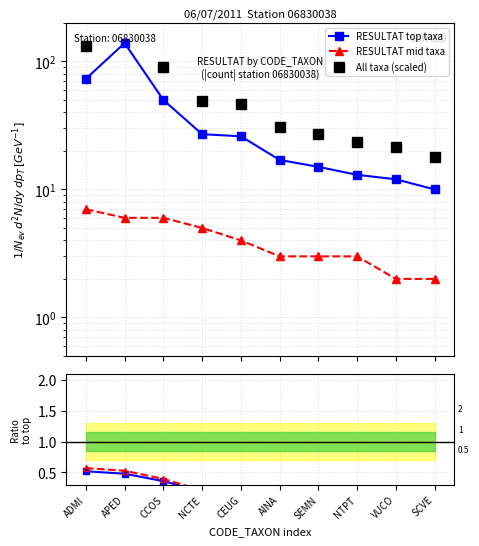

Reading left to right, what are all the values shown in this chart?

RESULTAT top taxa: ADMI=73.0	APED=139.0	CCOS=50.0	NCTE=27.0	CEUG=26.0	AINA=17.0	SEMN=15.0	NTPT=13.0	VUCO=12.0	SCVE=10.0
RESULTAT mid taxa: ADMI=7.0	APED=6.0	CCOS=6.0	NCTE=5.0	CEUG=4.0	AINA=3.0	SEMN=3.0	NTPT=3.0	VUCO=2.0	SCVE=2.0
All taxa (scaled): ADMI=131.4	APED=250.2	CCOS=90.0	NCTE=48.6	CEUG=46.8	AINA=30.6	SEMN=27.0	NTPT=23.4	VUCO=21.6	SCVE=18.0
Ratio mid/top: ADMI=0.5	APED=0.5	CCOS=0.4	NCTE=0.2	CEUG=0.1	AINA=0.1	SEMN=0.1	NTPT=0.1	VUCO=0.1	SCVE=0.1
Ratio scaled: ADMI=0.6	APED=0.5	CCOS=0.4	NCTE=0.2	CEUG=0.2	AINA=0.1	SEMN=0.1	NTPT=0.1	VUCO=0.1	SCVE=0.1